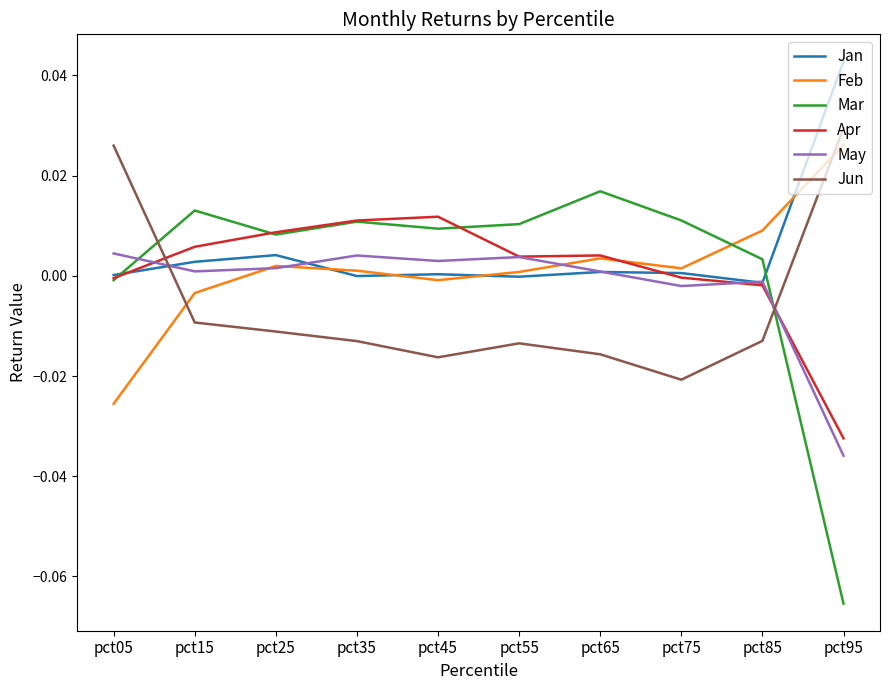

Between pct25 and pct95, which series saw the biggest shift?

Mar